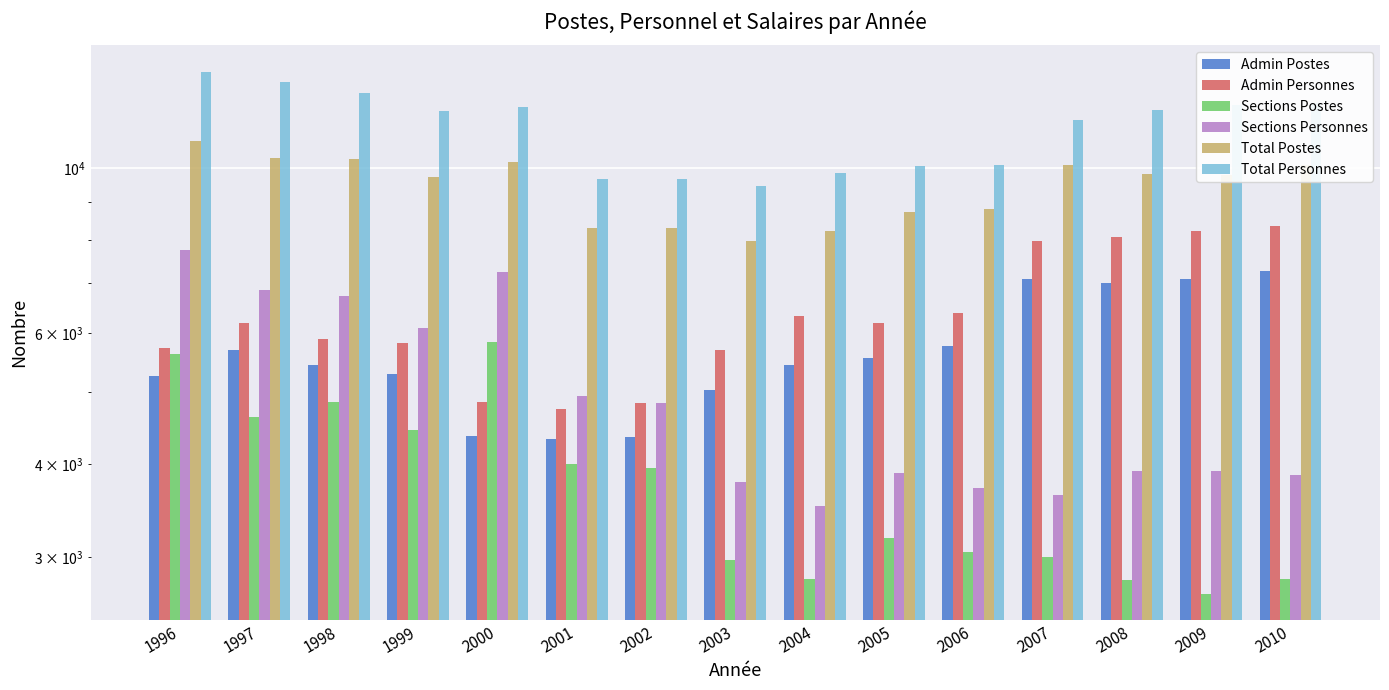

At which label does Sections Postes reach its peak?

2000